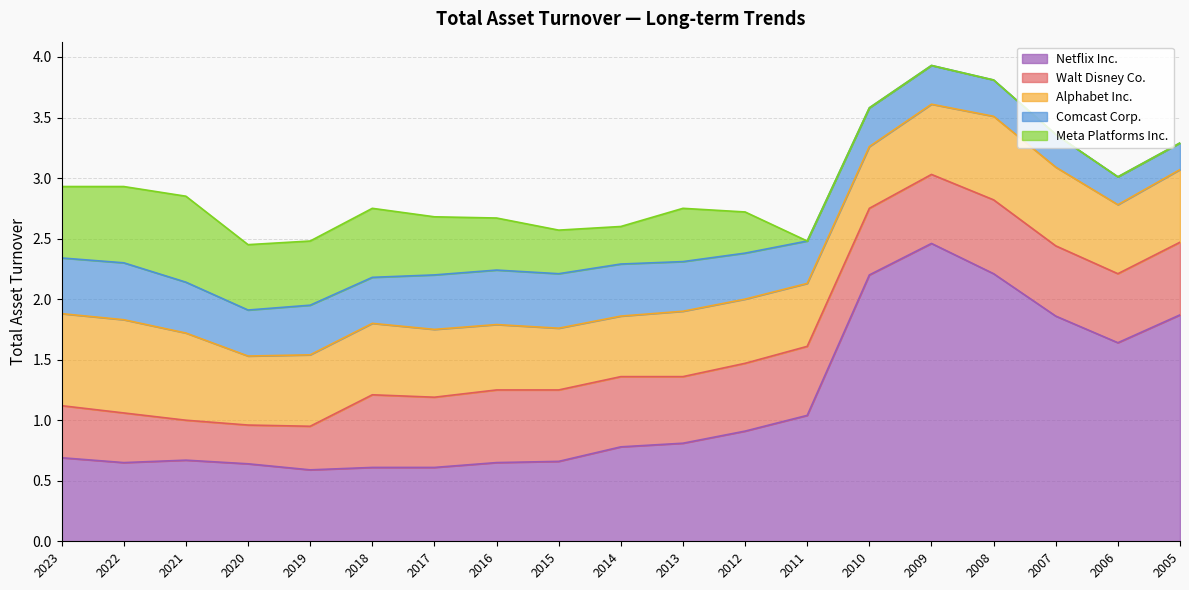

Reading left to right, transcribe all the data shown in this chart.

Walt Disney Co.: 2023=0.4	2022=0.4	2021=0.3	2020=0.3	2019=0.4	2018=0.6	2017=0.6	2016=0.6	2015=0.6	2014=0.6	2013=0.6	2012=0.6	2011=0.6	2010=0.6	2009=0.6	2008=0.6	2007=0.6	2006=0.6	2005=0.6
Alphabet Inc.: 2023=0.8	2022=0.8	2021=0.7	2020=0.6	2019=0.6	2018=0.6	2017=0.6	2016=0.5	2015=0.5	2014=0.5	2013=0.5	2012=0.5	2011=0.5	2010=0.5	2009=0.6	2008=0.7	2007=0.7	2006=0.6	2005=0.6
Comcast Corp.: 2023=0.5	2022=0.5	2021=0.4	2020=0.4	2019=0.4	2018=0.4	2017=0.5	2016=0.5	2015=0.5	2014=0.4	2013=0.4	2012=0.4	2011=0.3	2010=0.3	2009=0.3	2008=0.3	2007=0.3	2006=0.2	2005=0.2
Meta Platforms Inc.: 2023=0.6	2022=0.6	2021=0.7	2020=0.5	2019=0.5	2018=0.6	2017=0.5	2016=0.4	2015=0.4	2014=0.3	2013=0.4	2012=0.3	2011=0.0	2010=0.0	2009=0.0	2008=0.0	2007=0.0	2006=0.0	2005=0.0
Netflix Inc.: 2023=0.7	2022=0.7	2021=0.7	2020=0.6	2019=0.6	2018=0.6	2017=0.6	2016=0.7	2015=0.7	2014=0.8	2013=0.8	2012=0.9	2011=1.0	2010=2.2	2009=2.5	2008=2.2	2007=1.9	2006=1.6	2005=1.9